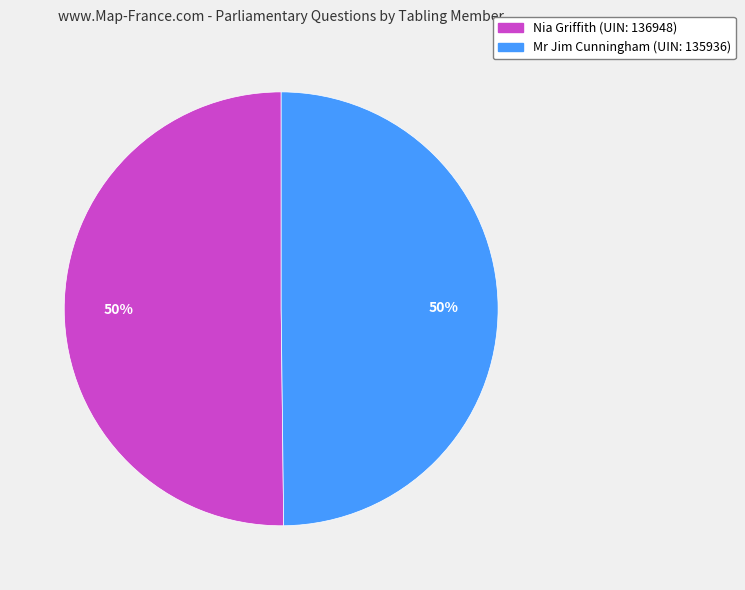

Is the sum of Nia Griffith (UIN: 136948) and Mr Jim Cunningham (UIN: 135936) greater than half?

Yes